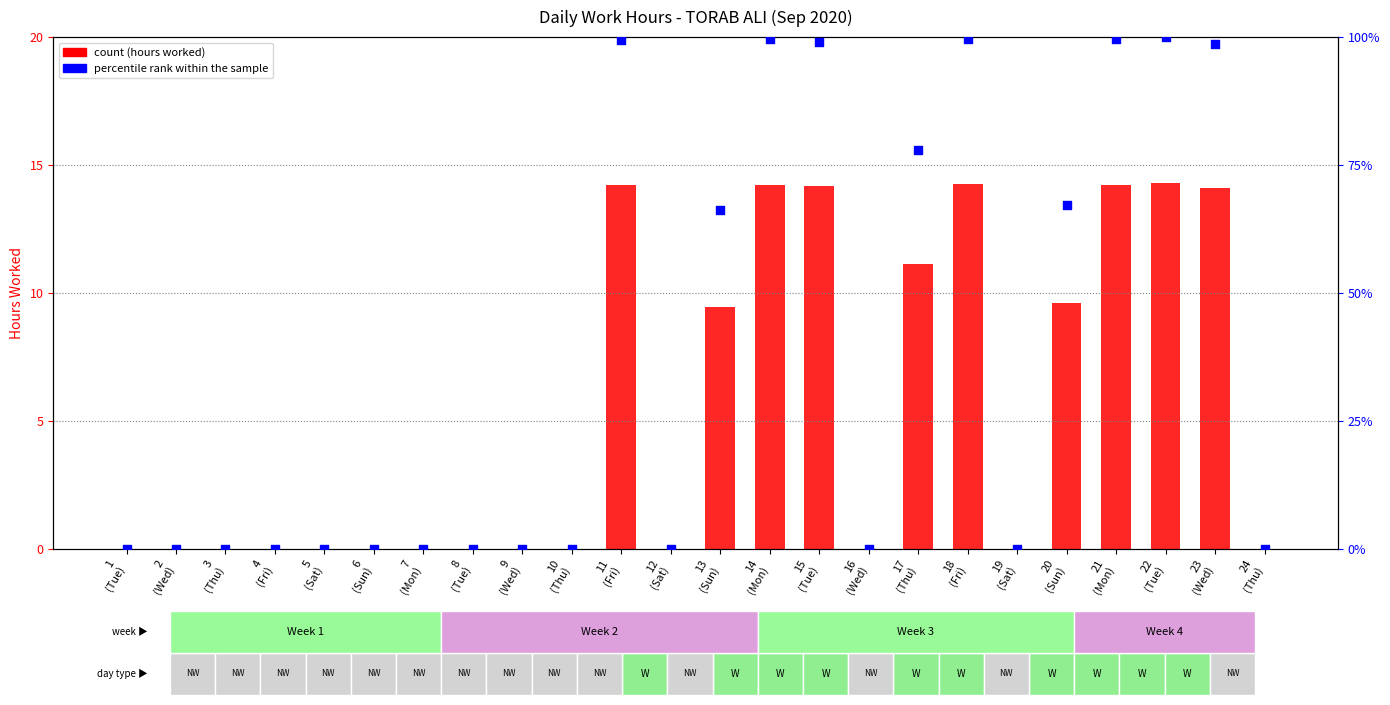

Which series has the largest total across all categories?

percentile rank within the sample